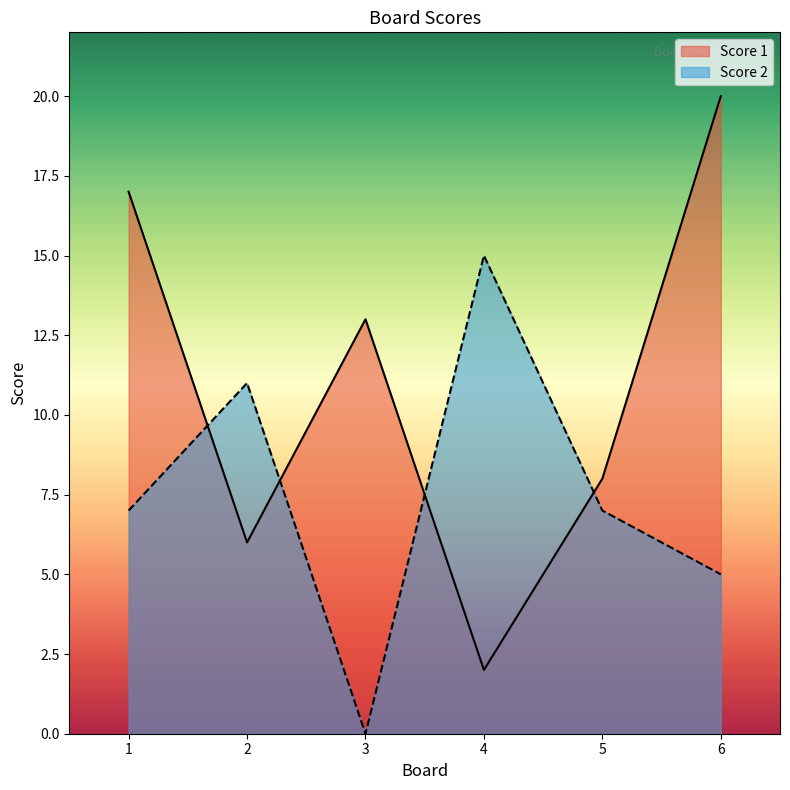

Does the chart display data point markers on the line(s)?

No